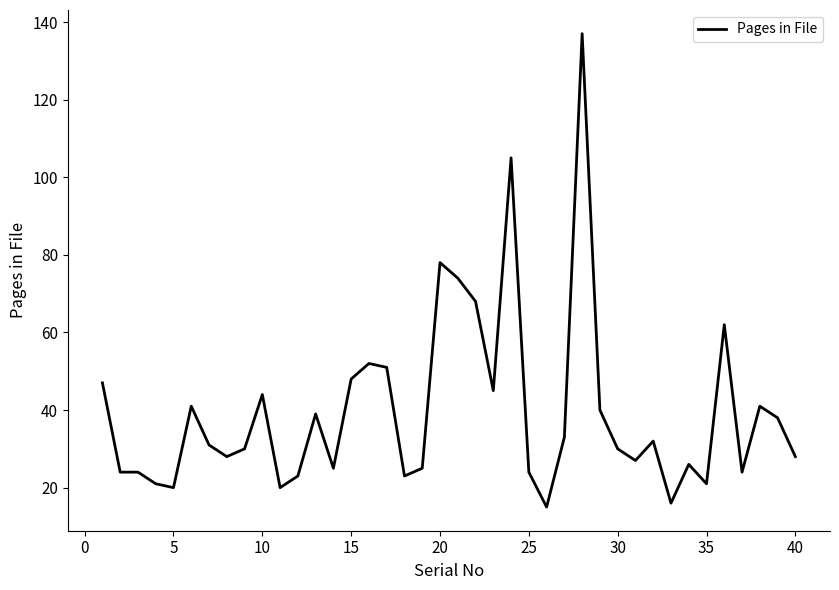

What is the greatest value displayed?

137